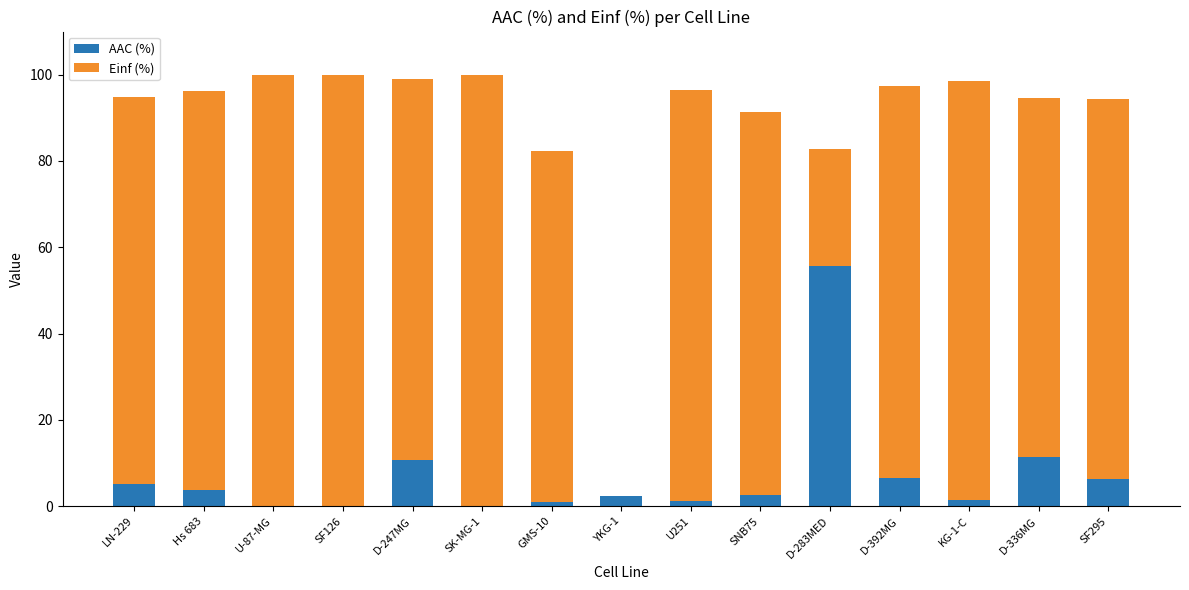

What is the highest value of the AAC (%) series?

55.7